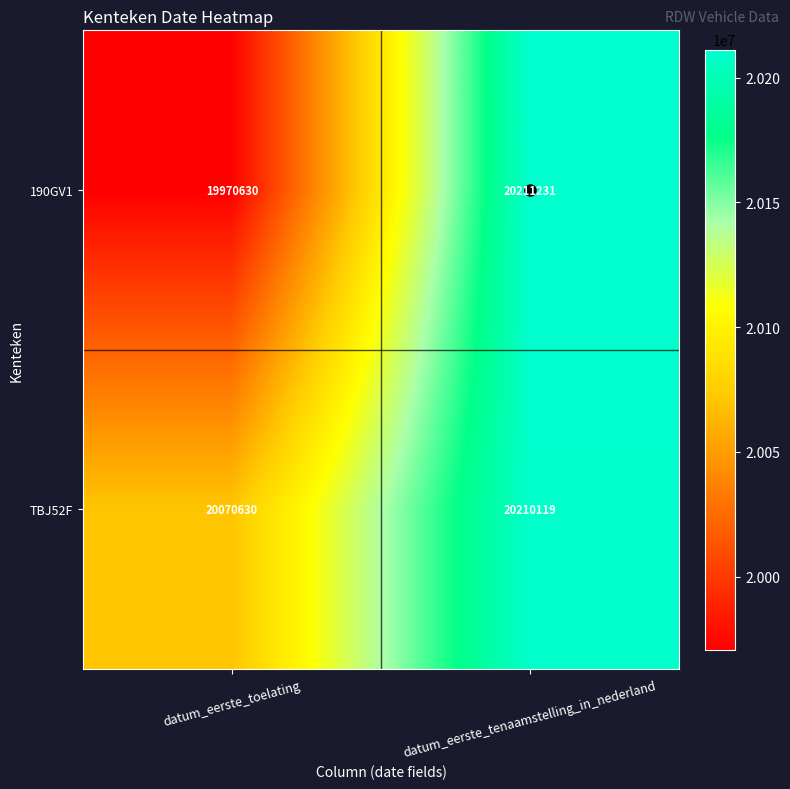

At which category does the chart reach its minimum across all series?

datum_eerste_toelating